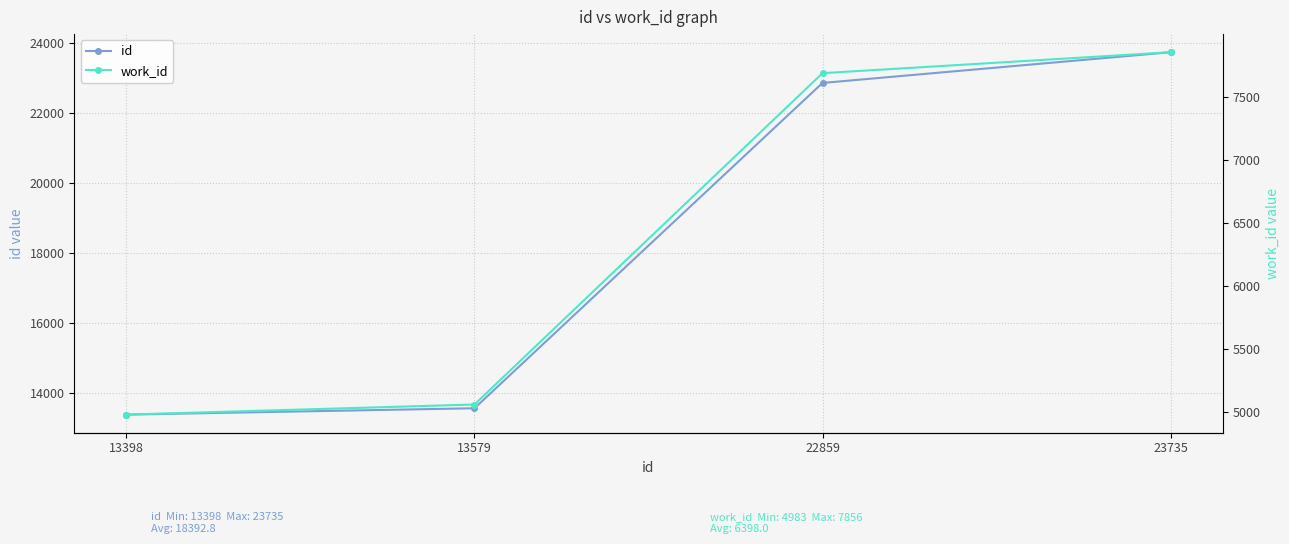

What are all the series names shown in the legend?

id, work_id